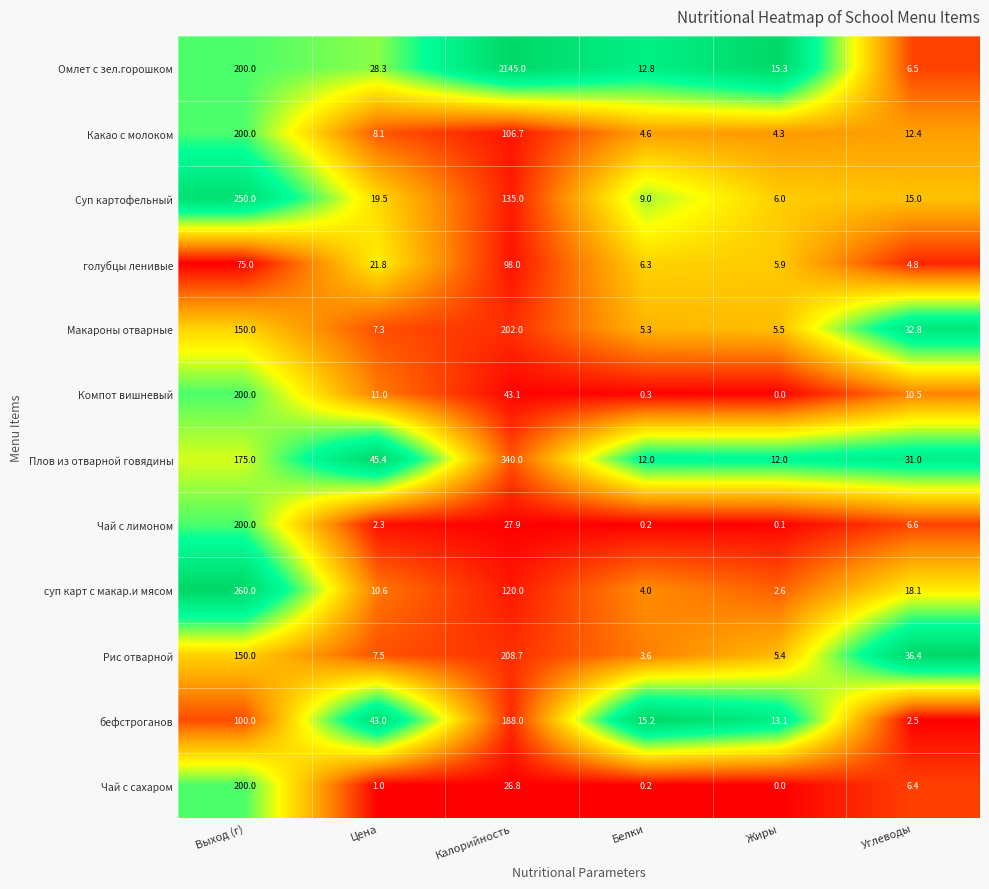

Is it true that Чай с сахаром equals 326.5 at Выход (г)?

False